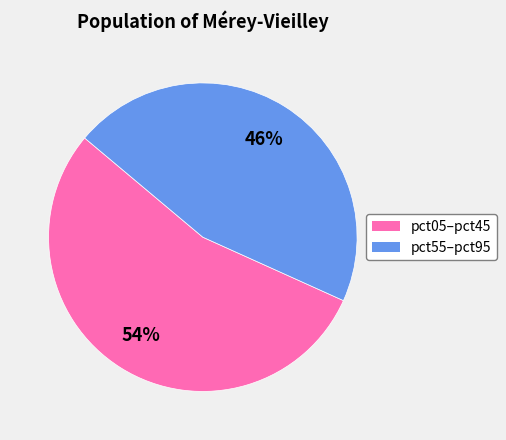

Count the number of slices in the pie.

2